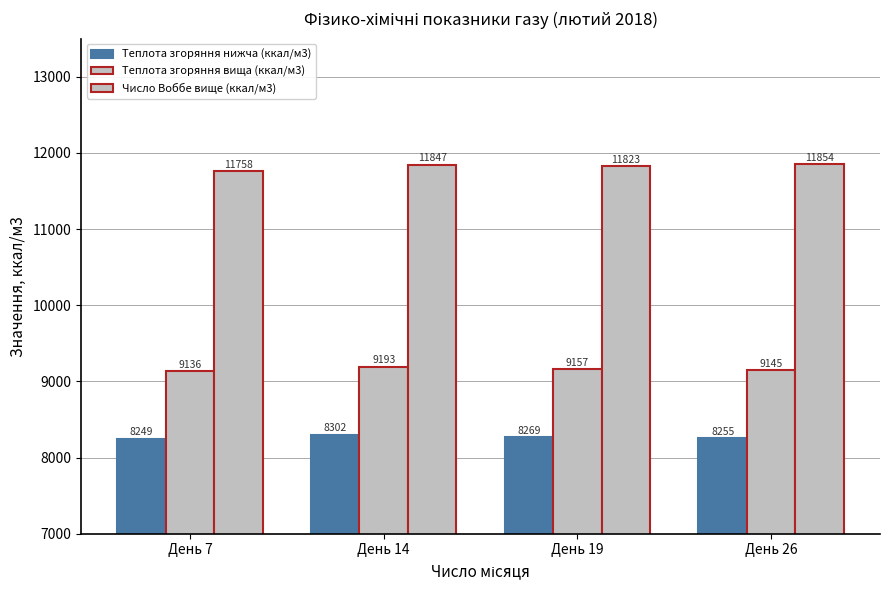

How many data points in Число Воббе вище (ккал/м3) are less than 11846?

2